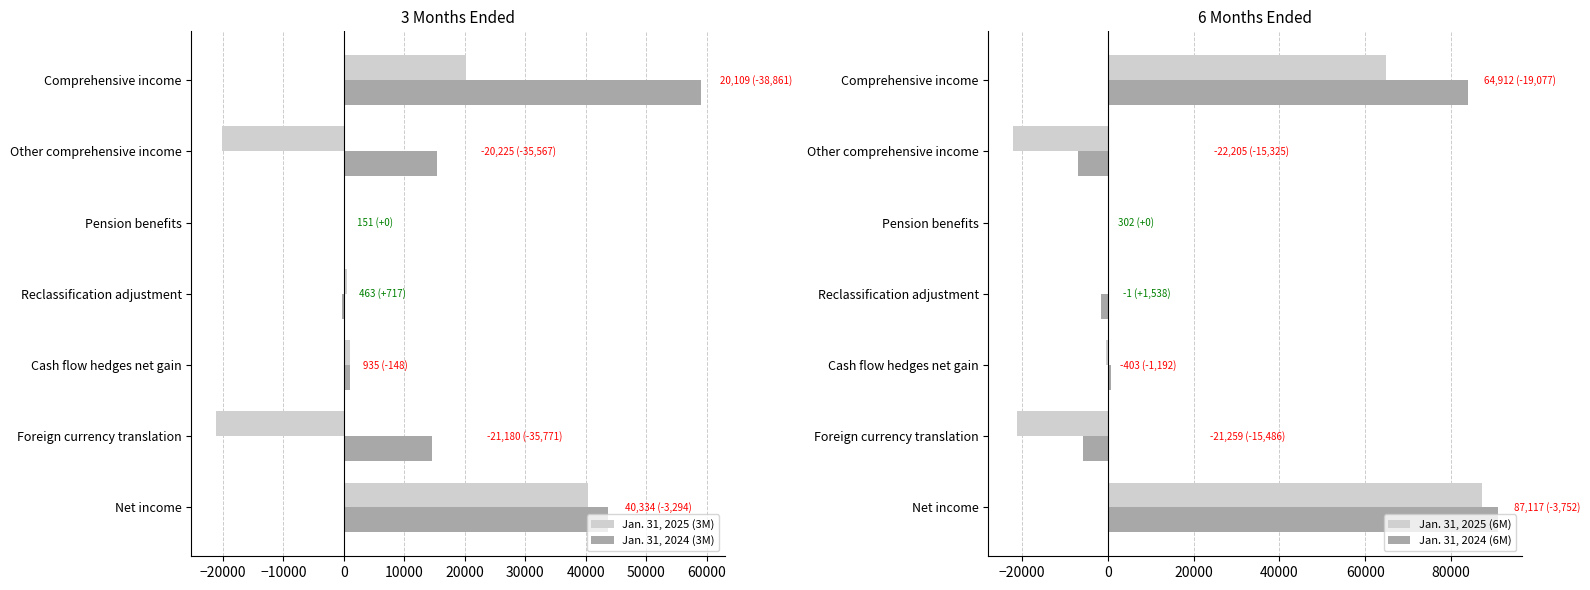

Are the bars grouped side by side (vs. stacked)?

Yes